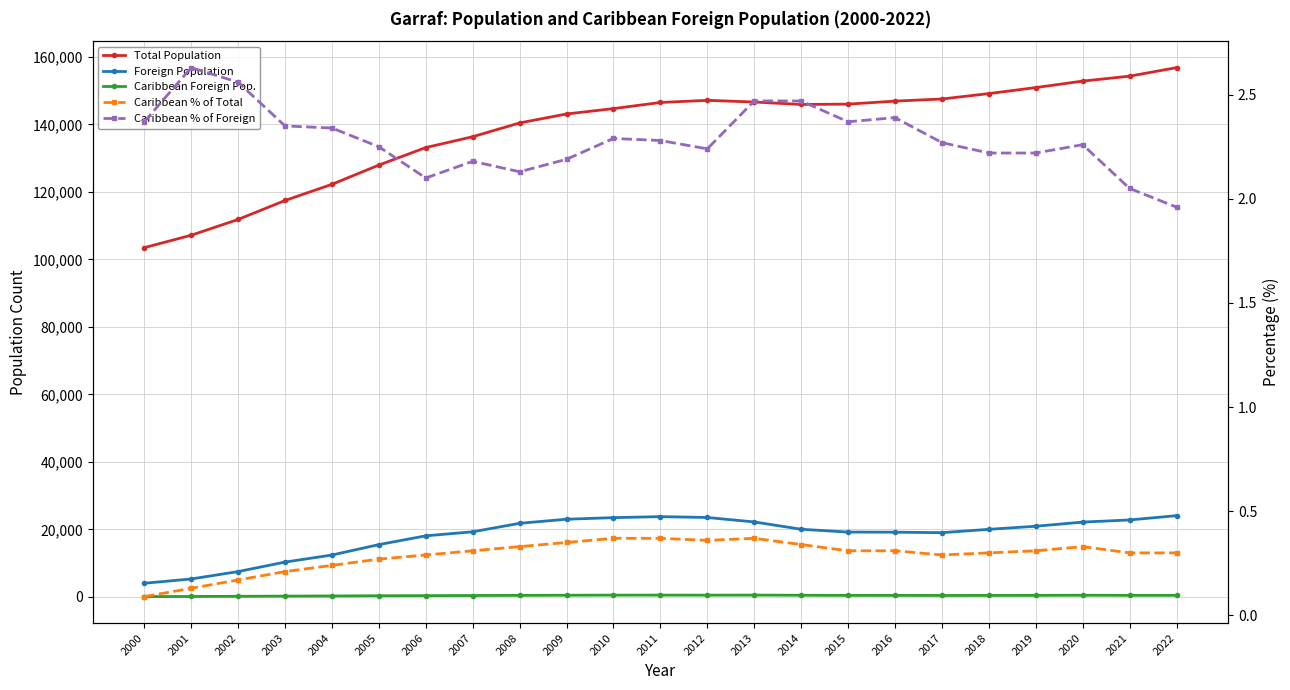

Which series has the widest spread of values?

Total Population